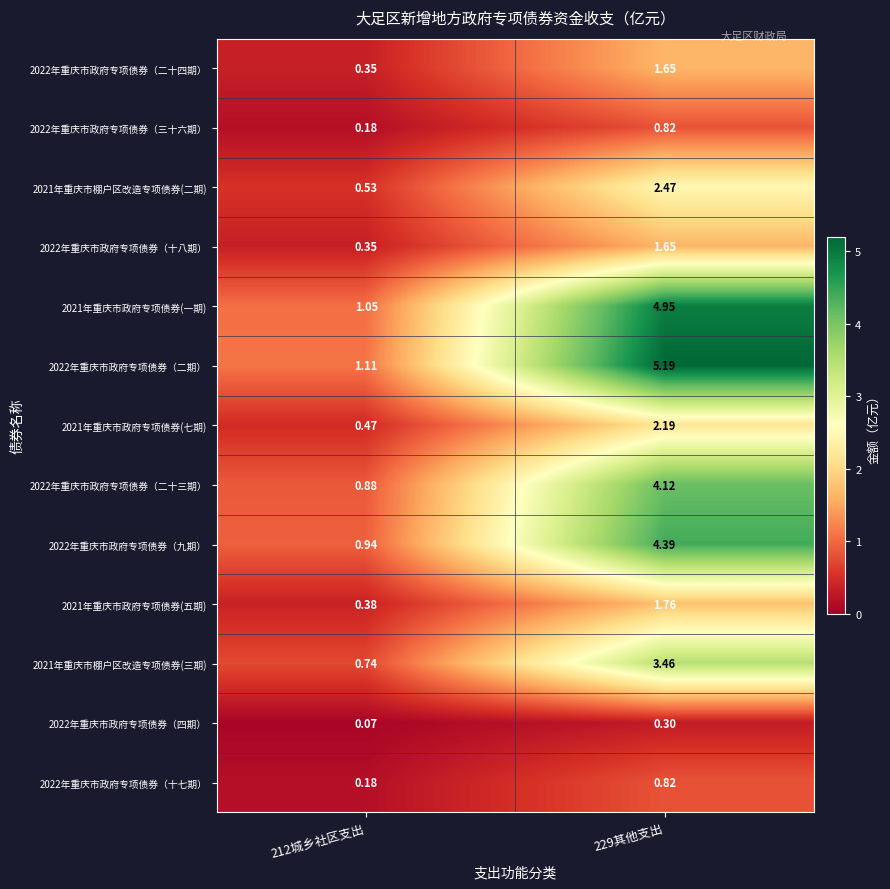

Is the value of 2021年重庆市政府专项债券(五期) at 229其他支出 greater than the value of 2022年重庆市政府专项债券（十八期） at 229其他支出?

Yes